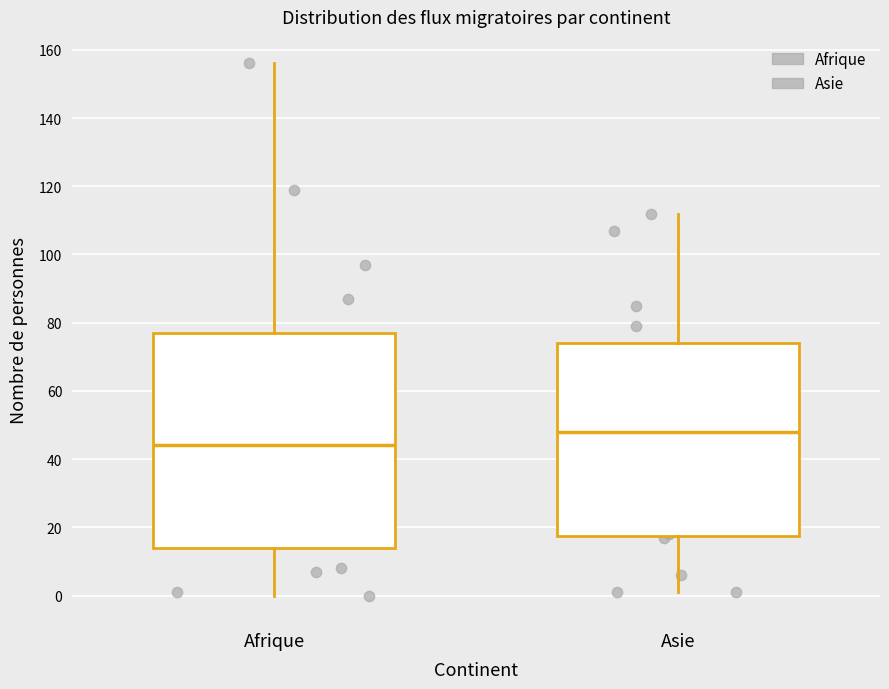

Where is the upper edge of the box for Afrique on the y-axis? The values are not printed on the chart, so give them approximately, as read against the axis.

78